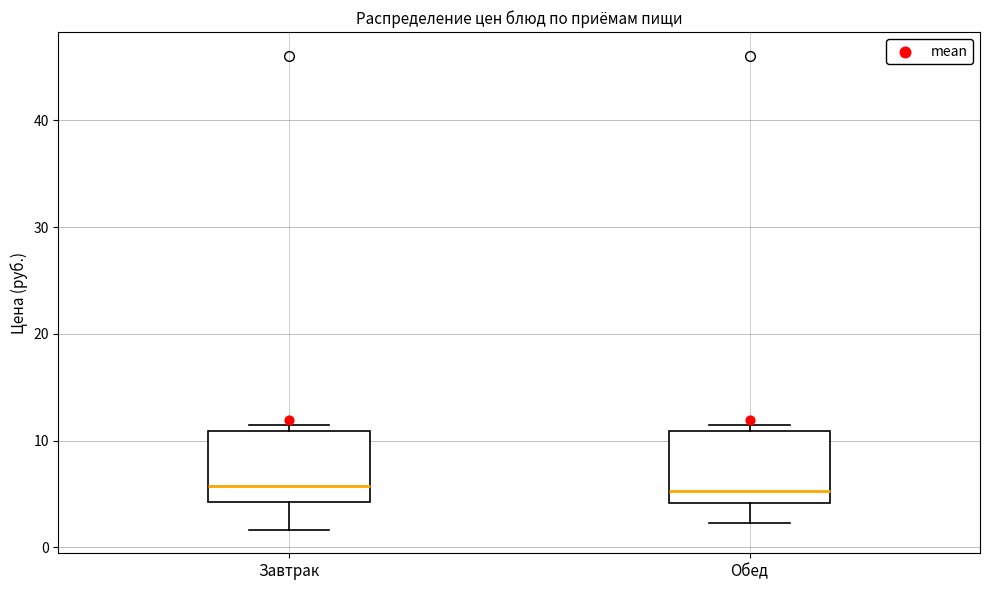

Reading left to right, transcribe this box plot: for each box, give where its median line is, the range the box spans, and where its two whiskers end, as read against the y-axis. The values are not printed on the chart, so give them approximately, as read against the axis.

Завтрак: median 6, box 4 to 11, whiskers 2 to 11 (just above the box's upper edge)
Обед: median 5, box 4 to 11, whiskers 2 to 11 (just above the box's upper edge)